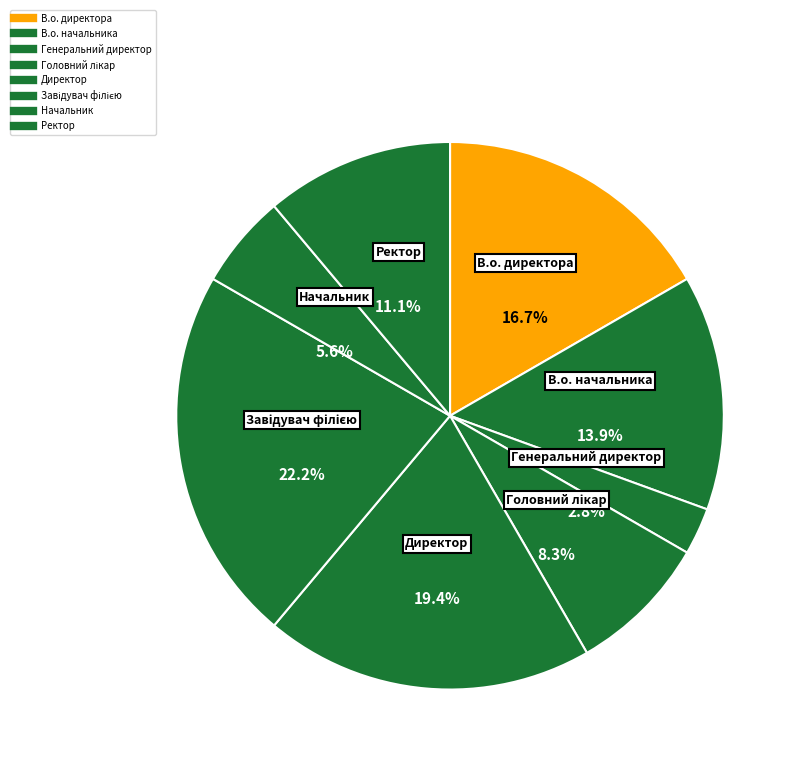

The Завідувач філією slice represents 28% of the pie. True or false?

False